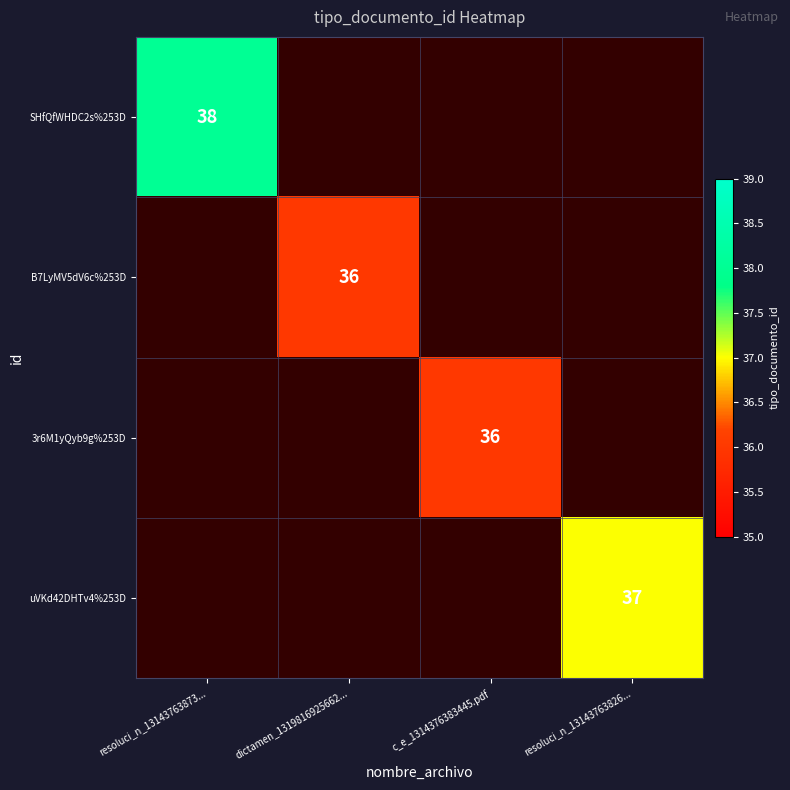

The B7LyMV5dV6c%253D series shows 36 at dictamen_1319816925662.... True or false?

True